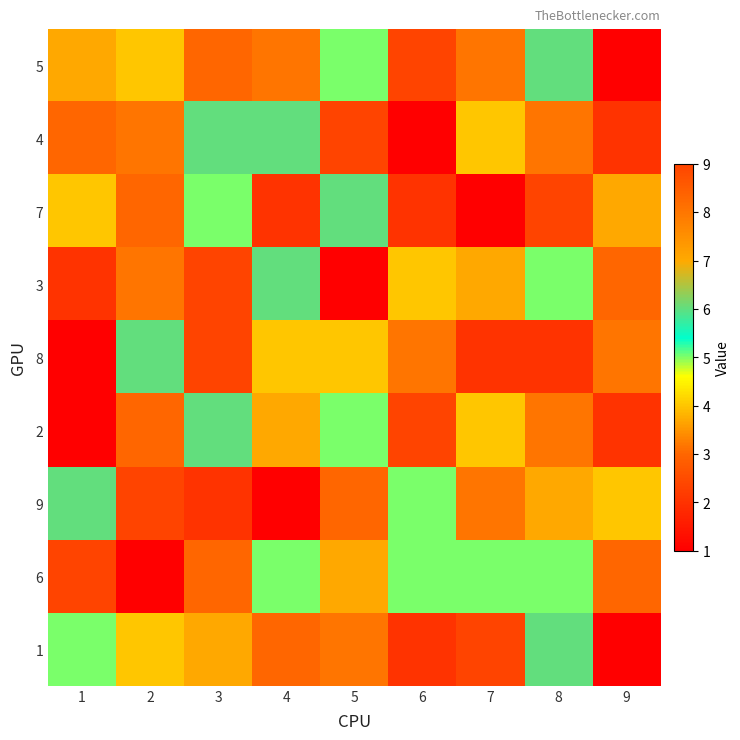

Which has a higher value, 7 or 3?

7